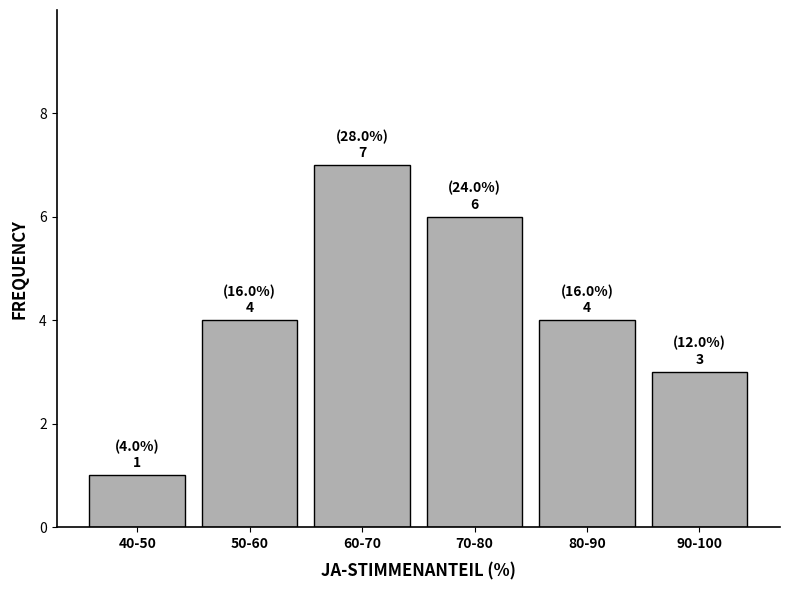

Reading right to left, transcribe all the data shown in this chart.

90-100=3	80-90=4	70-80=6	60-70=7	50-60=4	40-50=1